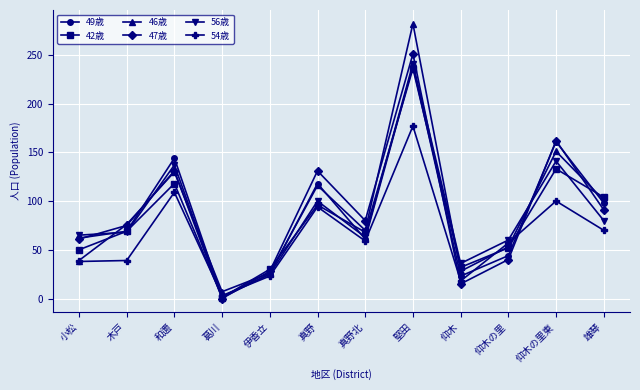

Is it true that 49歳 equals 44 at 仰木の里?

True